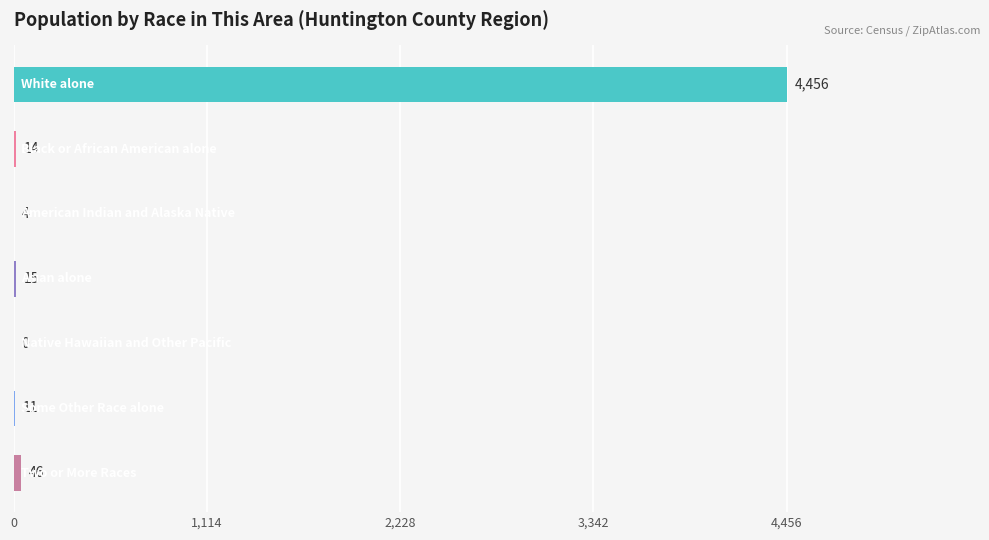

What is the greatest value displayed?

4456